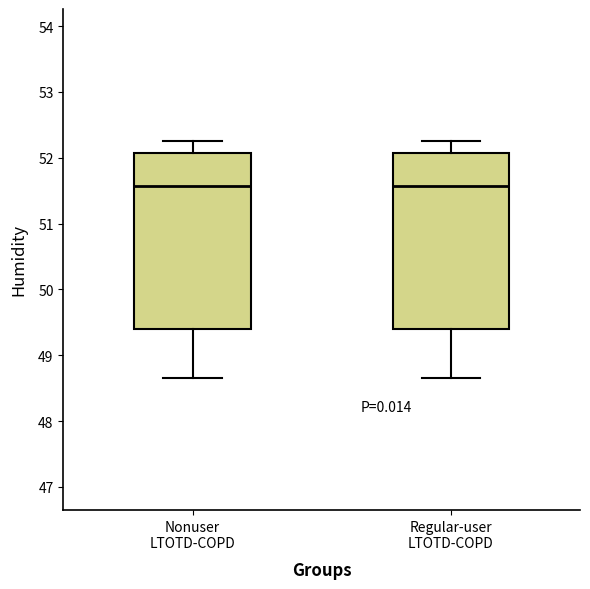

Where is the upper edge of the box for Nonuser LTOTD-COPD on the y-axis? The values are not printed on the chart, so give them approximately, as read against the axis.

52.1